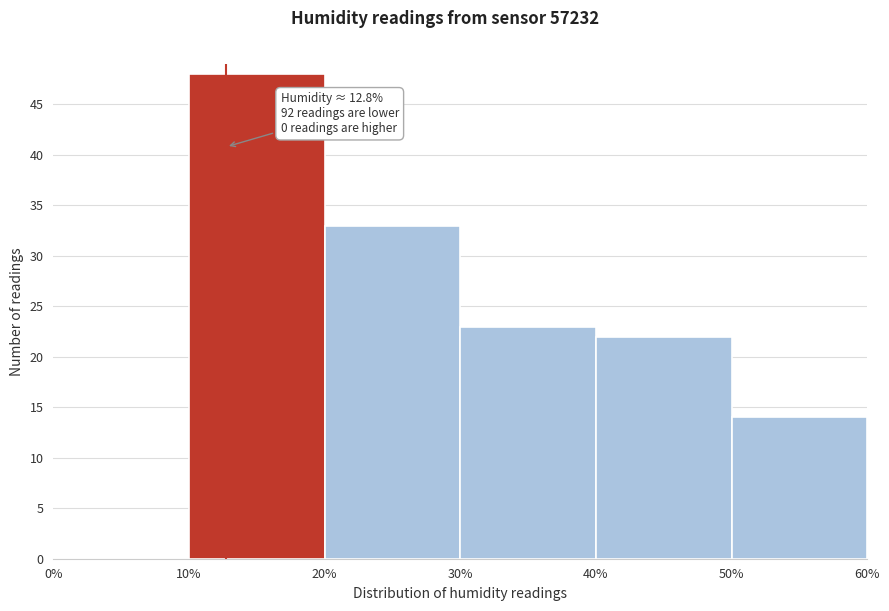

Which range on the x-axis has the tallest bar?

10% to 20%